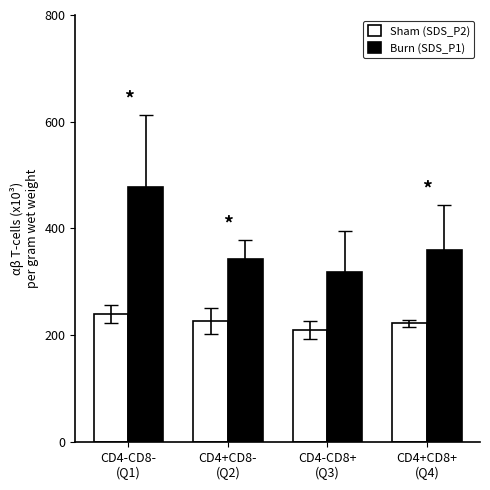

What is the label of the 1st bar from the right?

CD4+CD8+
(Q4)